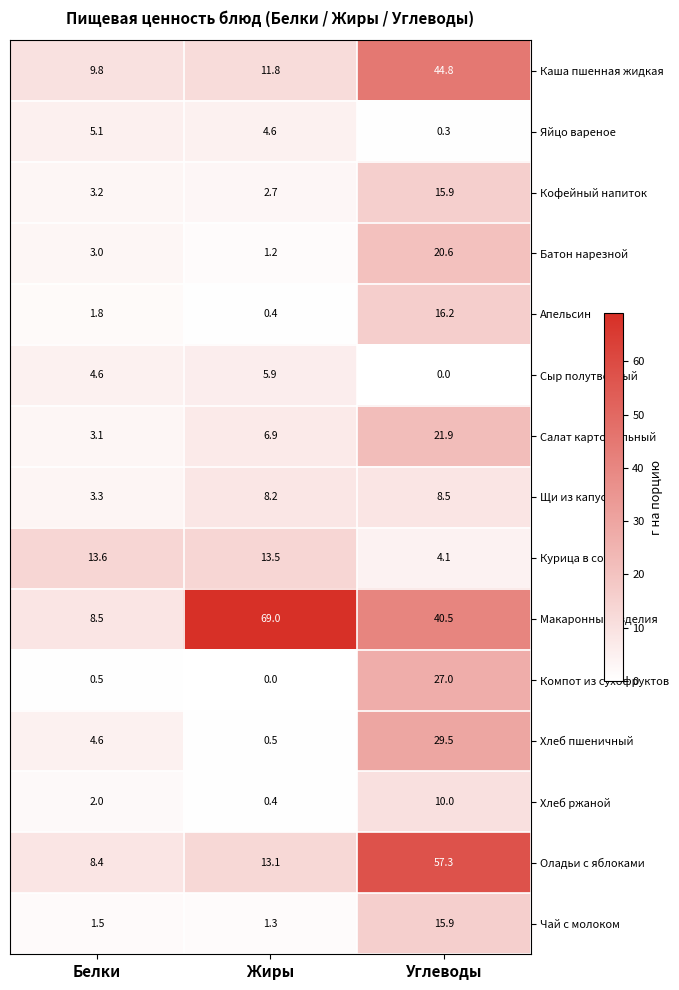

Which series has the largest range (max minus min)?

Макаронные изделия